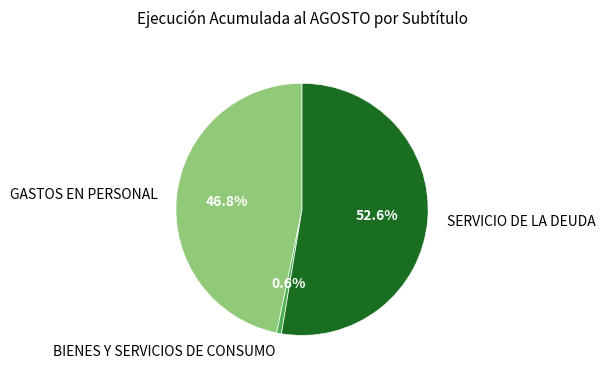

To the nearest percent, what portion does GASTOS EN PERSONAL represent?

47%